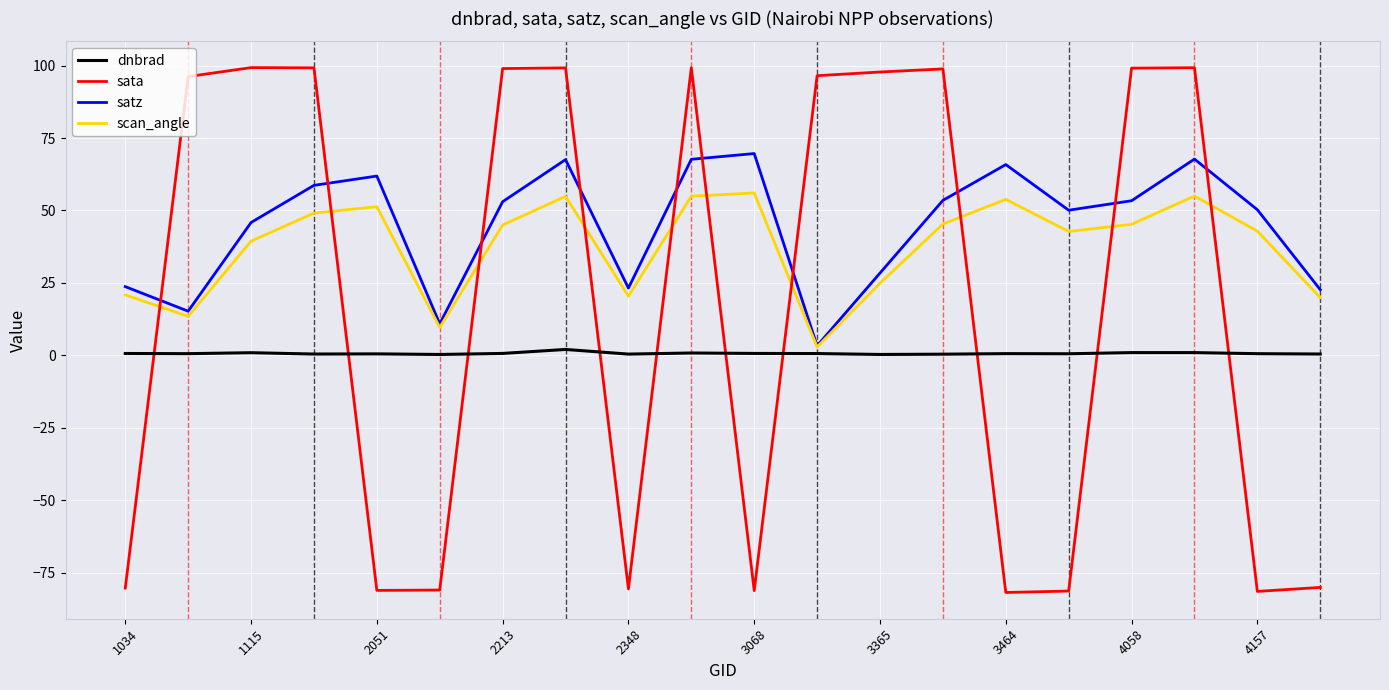

Which series has the widest spread of values?

sata